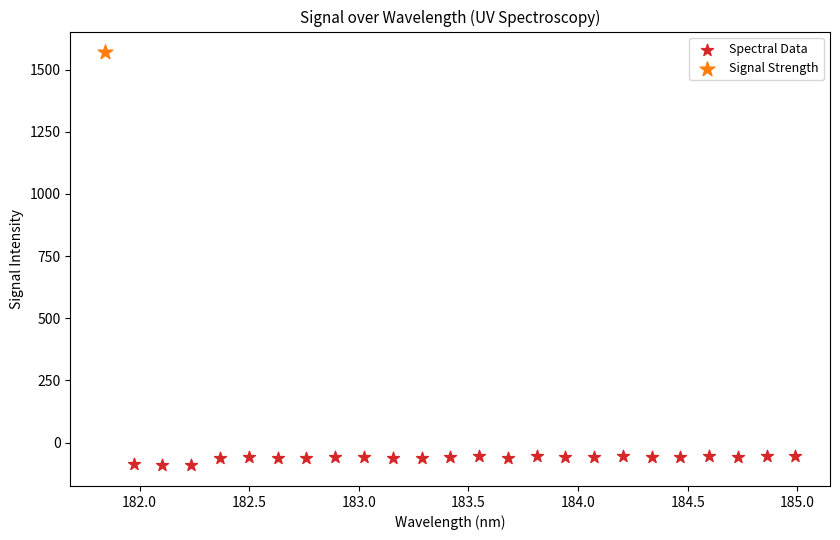

What are all the series names shown in the legend?

Spectral Data, Signal Strength